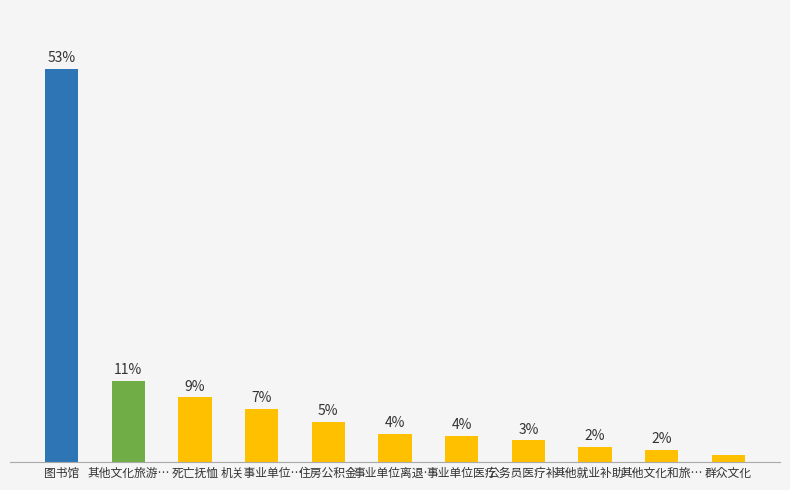

What is the label of the 1st bar from the right?

群众文化